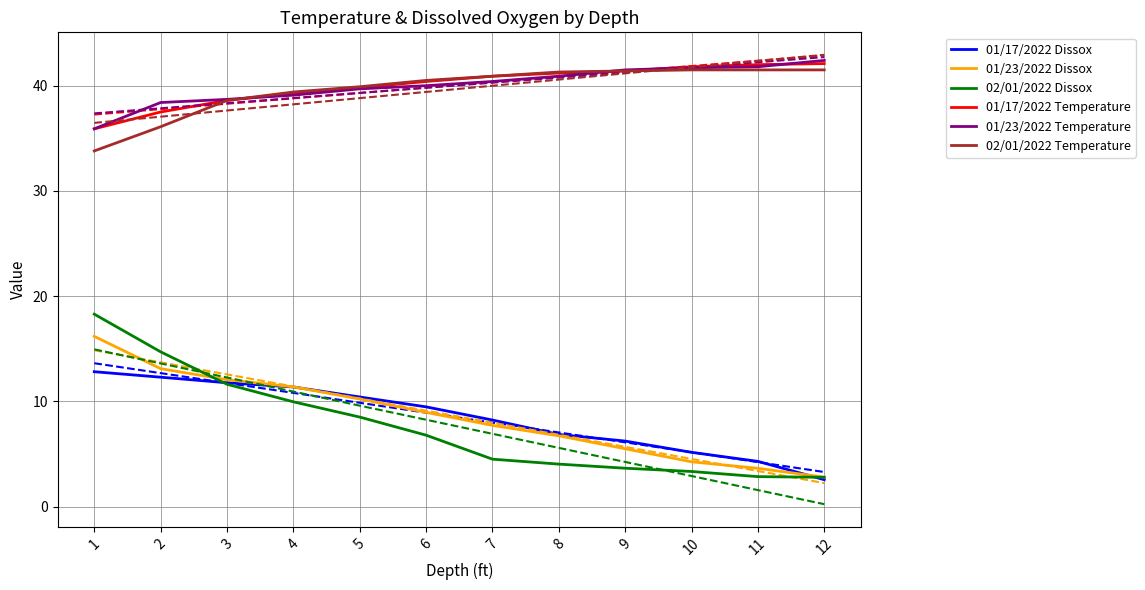

Reading left to right, extract all data points from this chart.

01/17/2022 Dissox: 12.8	12.3	11.8	11.4	10.4	9.5	8.2	6.9	6.2	5.2	4.3	2.6
01/23/2022 Dissox: 16.2	13.1	12.1	11.4	10.2	9.0	7.7	6.7	5.5	4.3	3.6	2.8
02/01/2022 Dissox: 18.3	14.7	11.6	10.0	8.5	6.8	4.5	4.0	3.6	3.3	2.9	2.8
01/17/2022 Temperature: 35.9	37.5	38.6	39.3	39.8	40.4	40.9	41.2	41.4	41.8	42.0	42.1
01/23/2022 Temperature: 35.9	38.4	38.7	39.1	39.7	40.0	40.4	40.9	41.5	41.7	41.8	42.4
02/01/2022 Temperature: 33.8	36.1	38.6	39.4	39.9	40.5	40.9	41.3	41.4	41.5	41.5	41.5